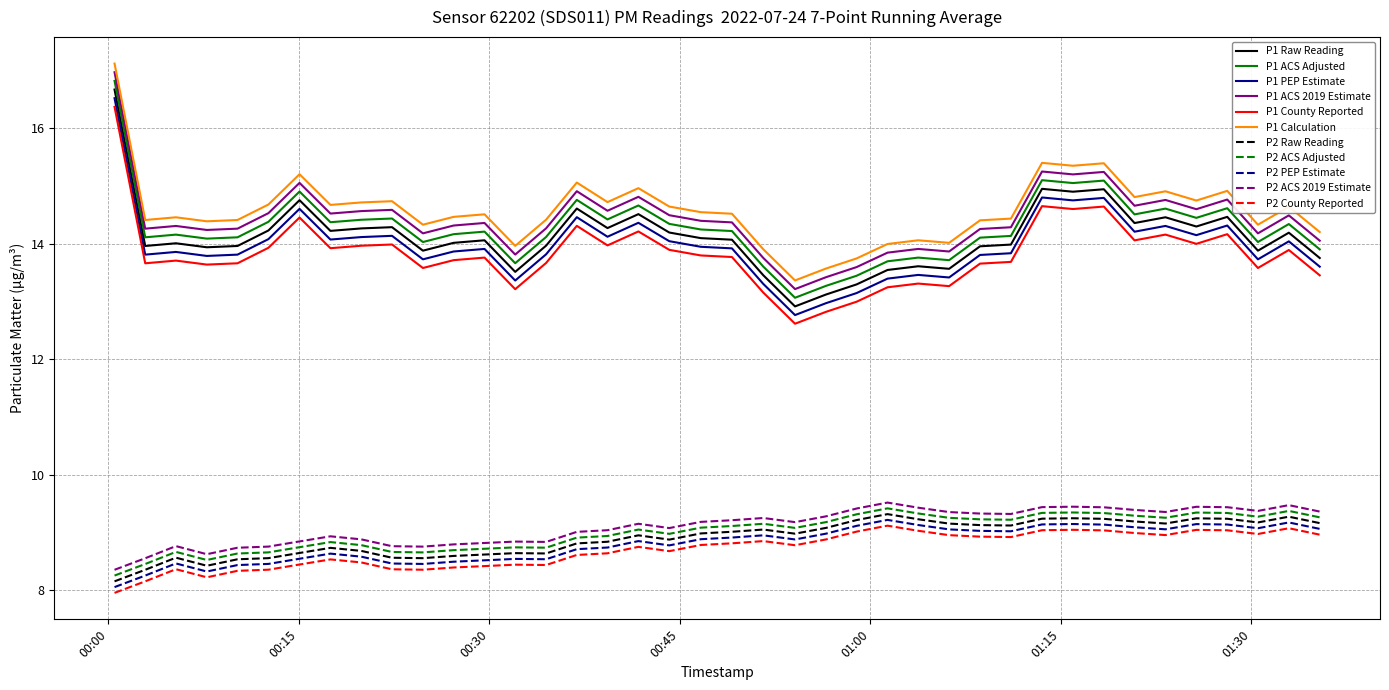

True or false: P1 ACS 2019 Estimate and P1 Calculation cross at least once.

False